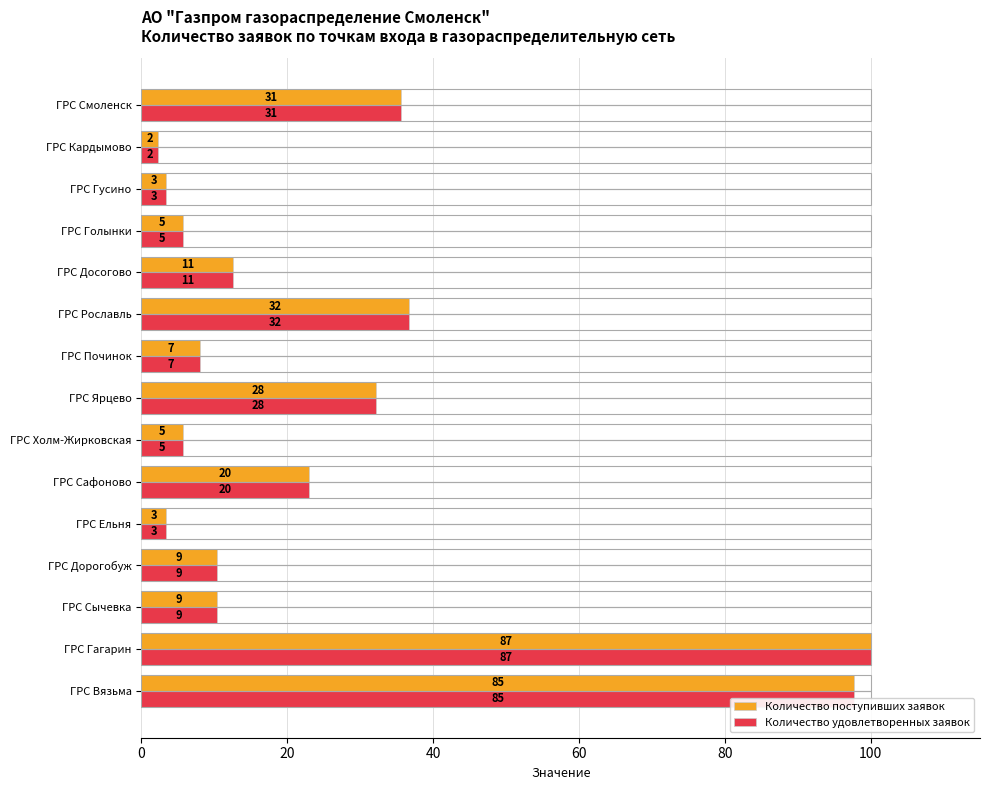

Are the bars horizontal?

Yes